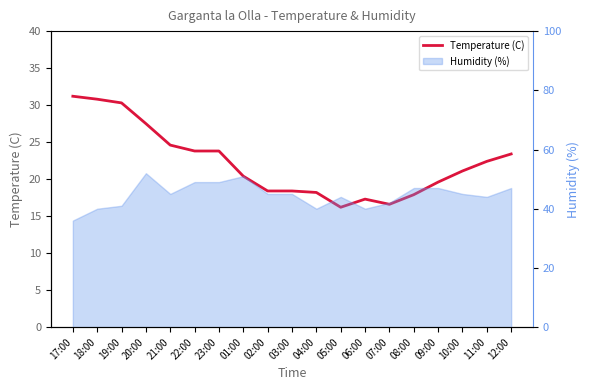

What is the sum of the values at 20:00 and 05:00?

43.7